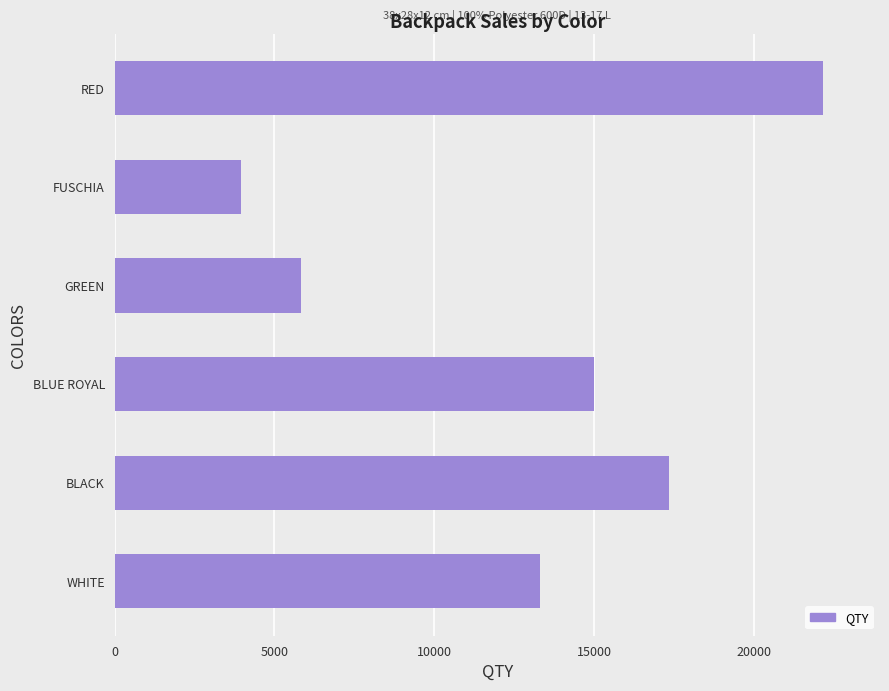

Approximately how many times larger is the value at FUSCHIA compared to GREEN?

0.7